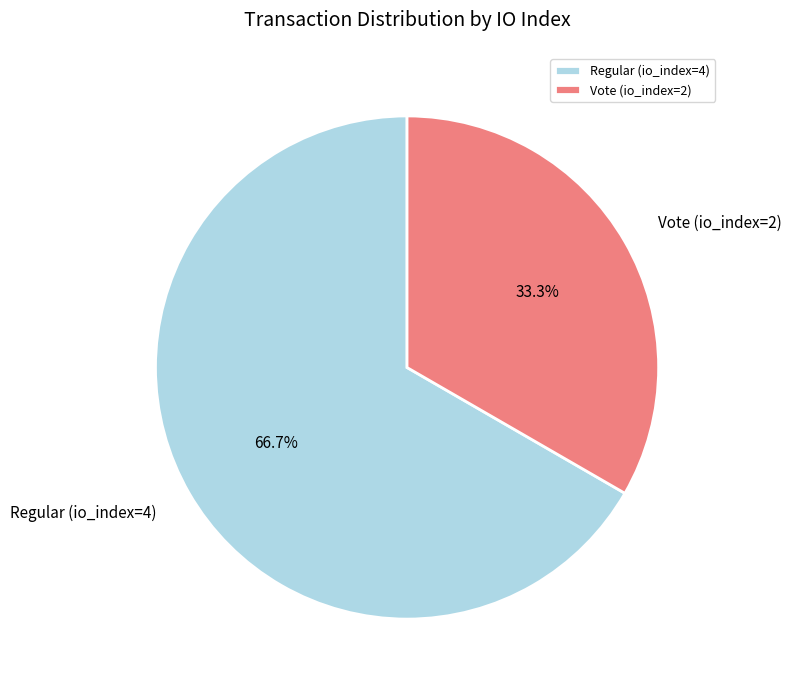

Does any single category account for the majority?

Yes